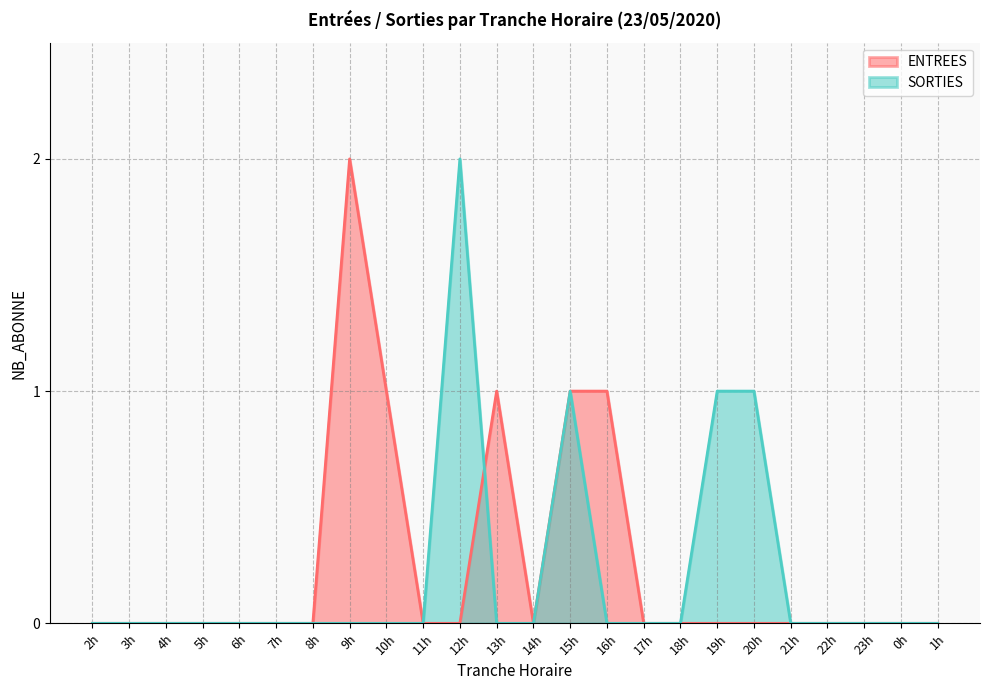

What is the difference between the maximum and second lowest values in the ENTREES series?

2